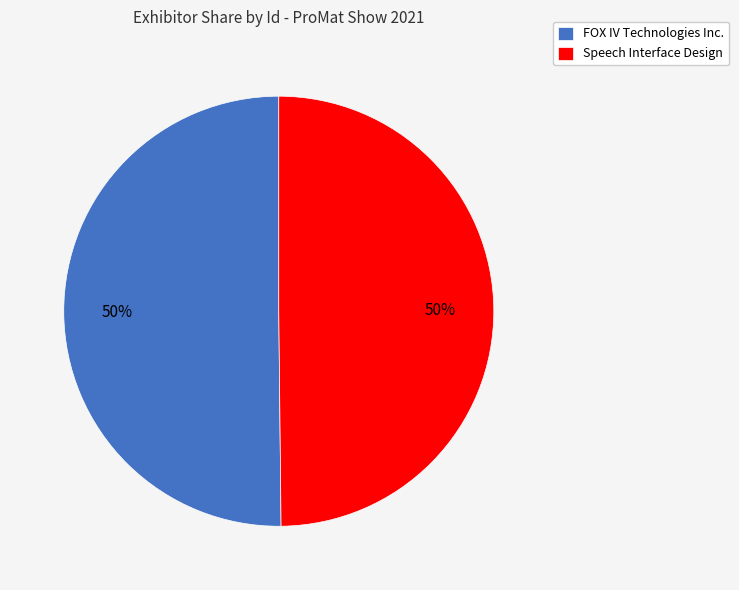

Approximately how many times larger is the value at FOX IV Technologies Inc. compared to Speech Interface Design?

1.0